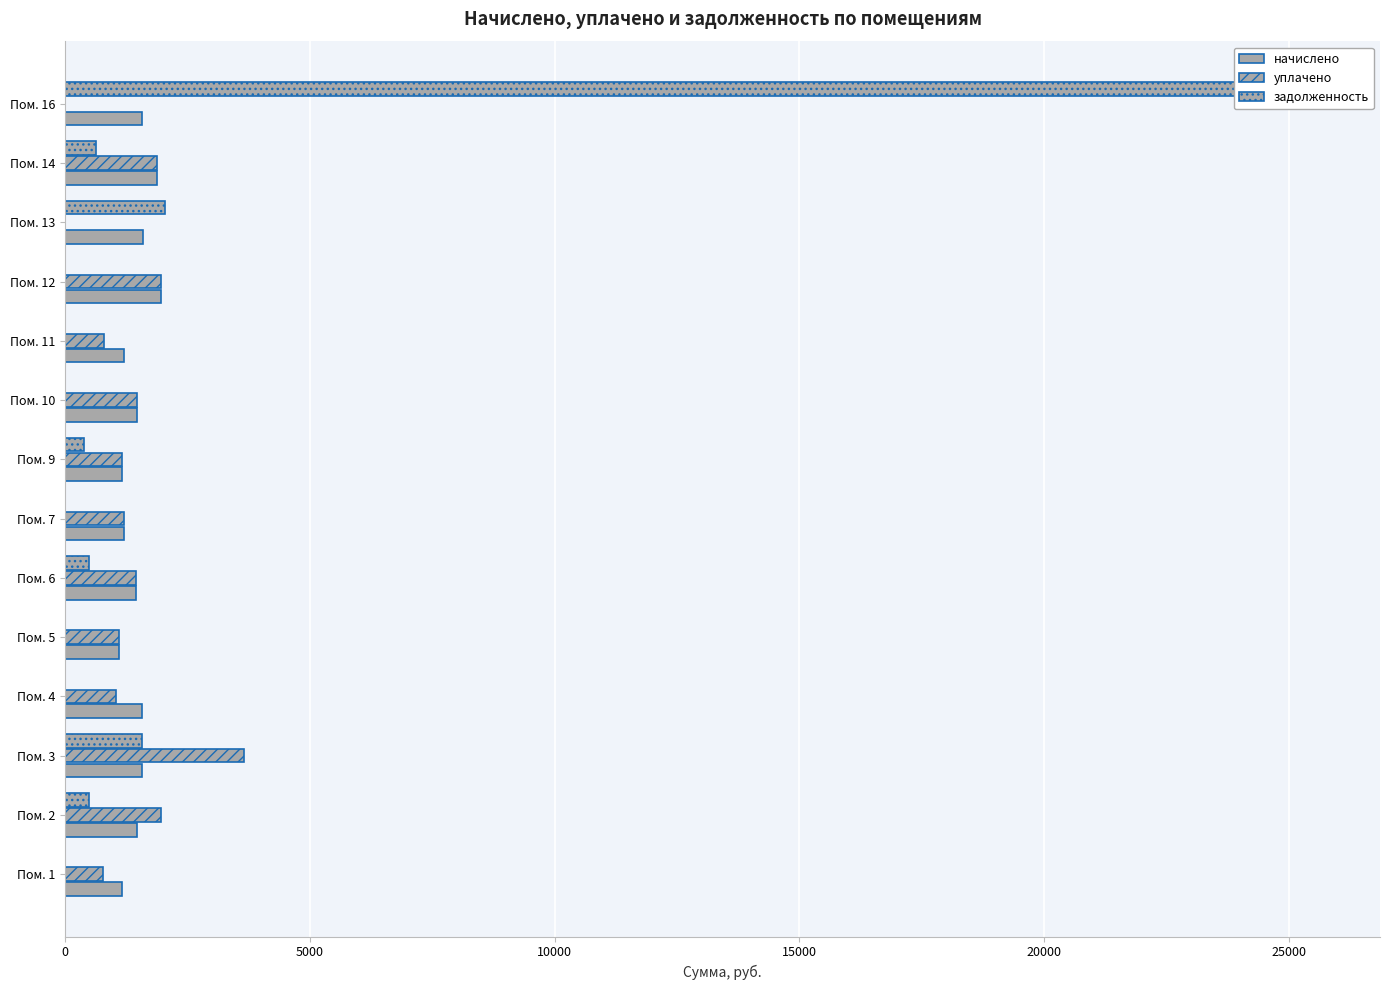

Which series has the largest total across all categories?

задолженность